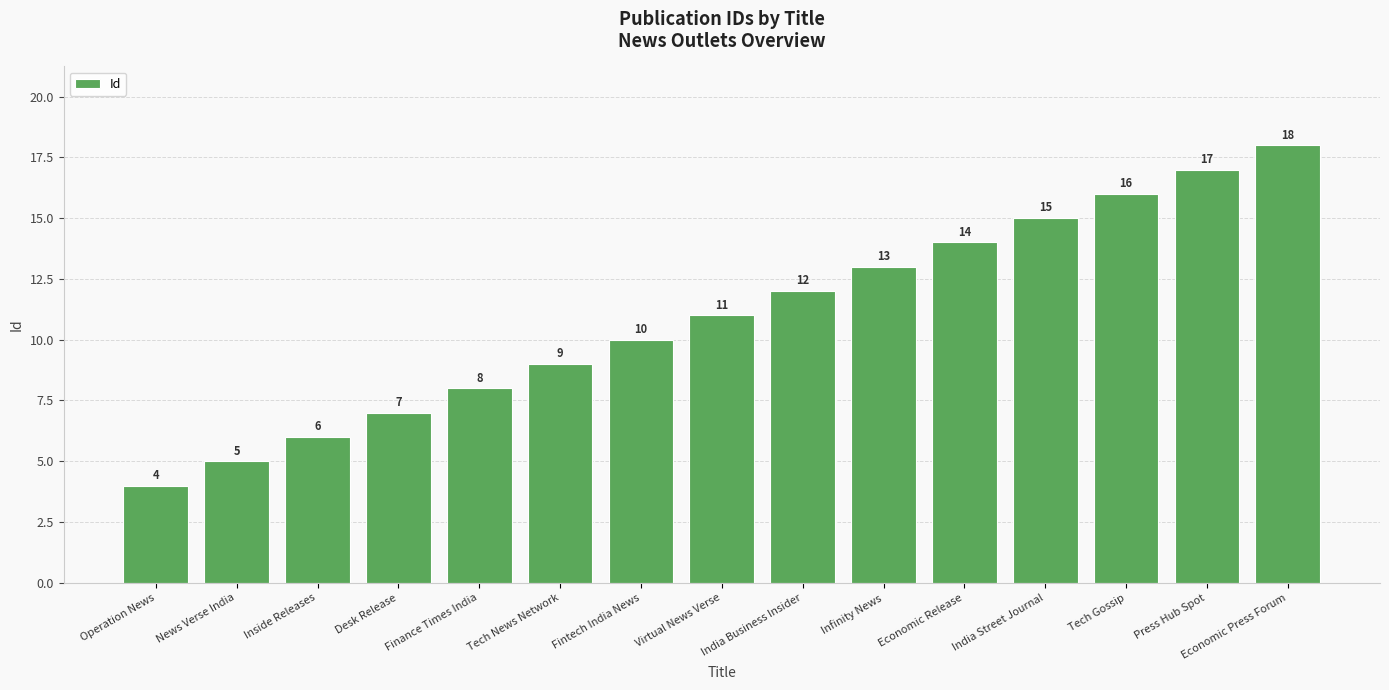

The chart shows a value of 4 at Infinity News. True or false?

False